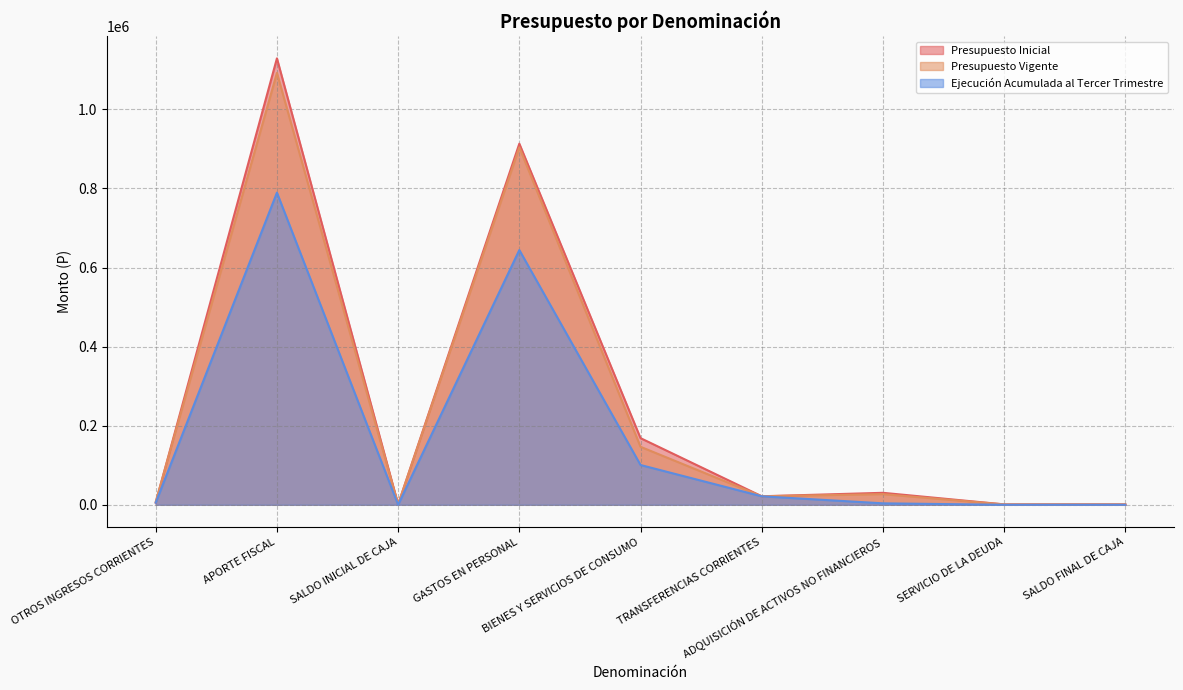

What are all the series names shown in the legend?

Presupuesto Inicial, Presupuesto Vigente, Ejecución Acumulada al Tercer Trimestre